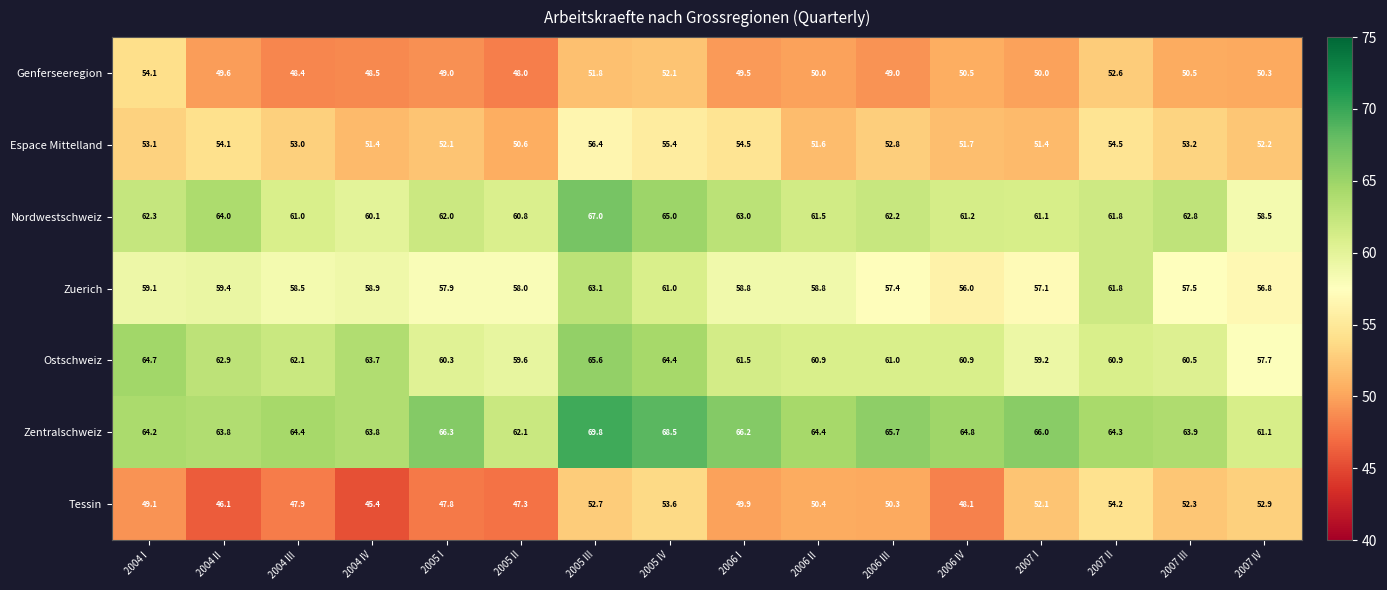

How many categories are shown in the chart?

16